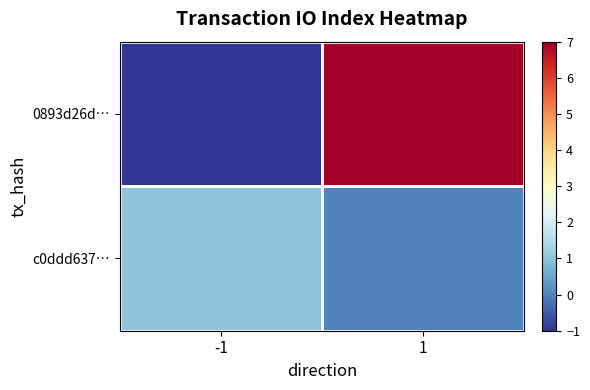

Rank the series by their average value, from highest to lowest.

0893d26d…, c0ddd637…